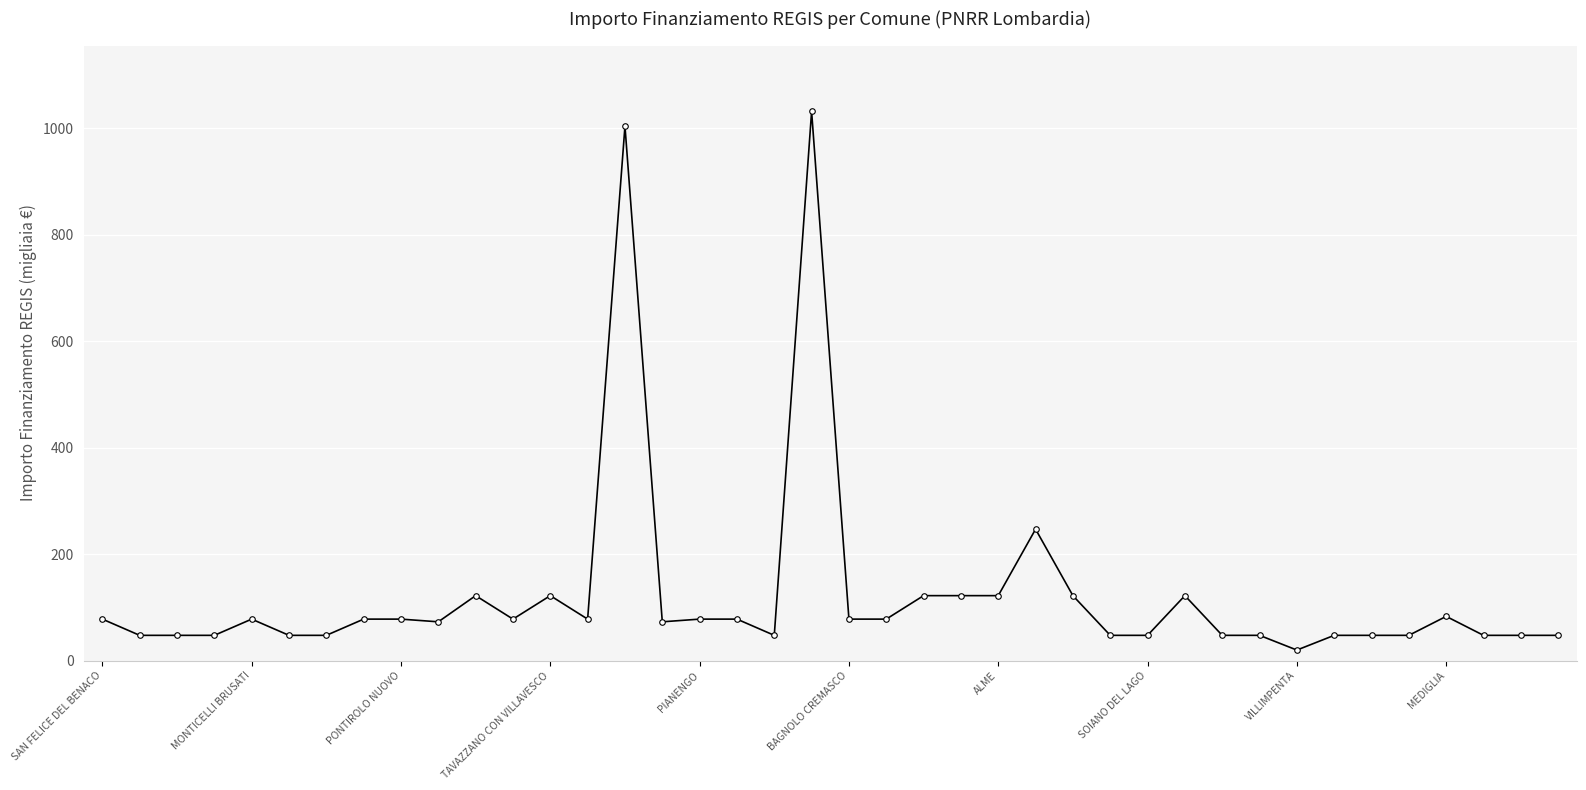

True or false: there are more than 2 points higher than both neighbors.

True